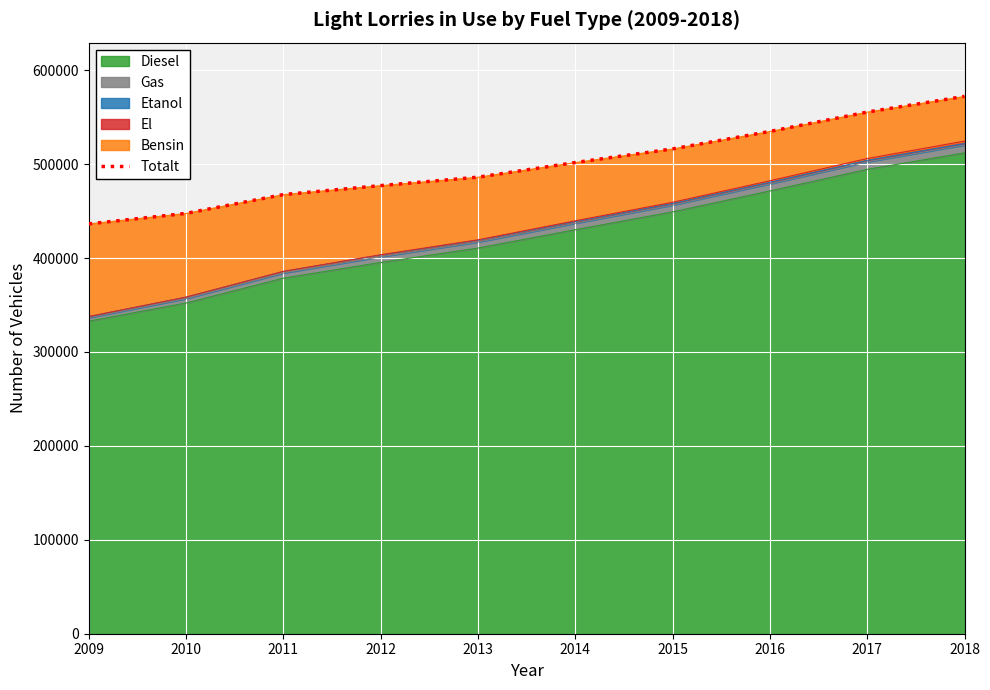

What is the smallest value displayed?

436333